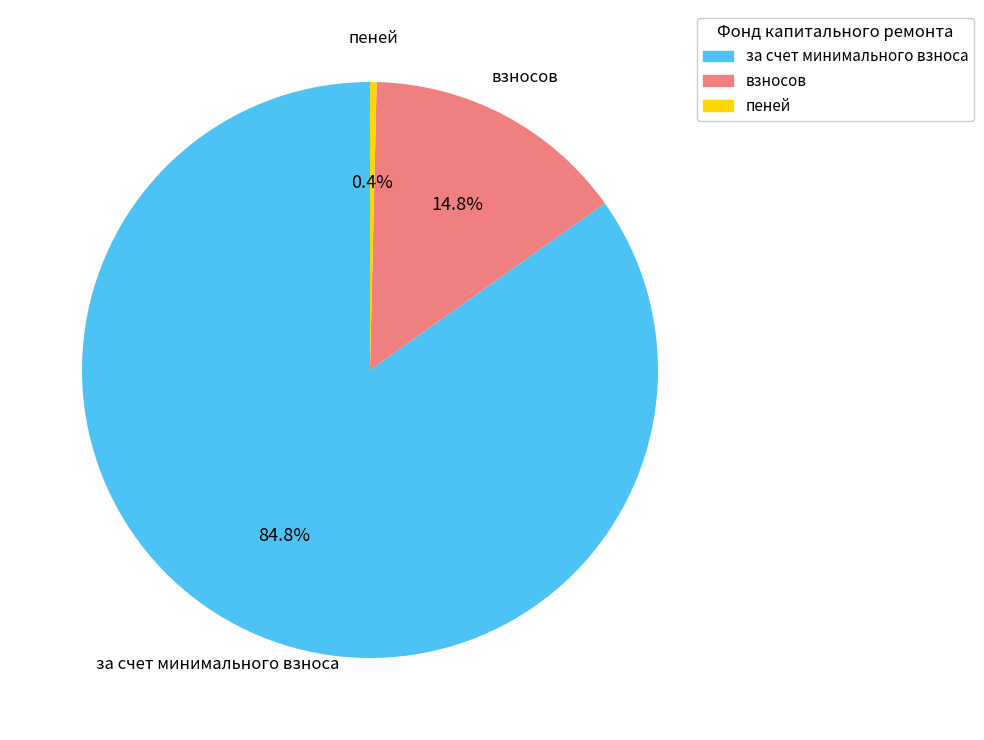

Which slice is the largest?

за счет минимального взноса